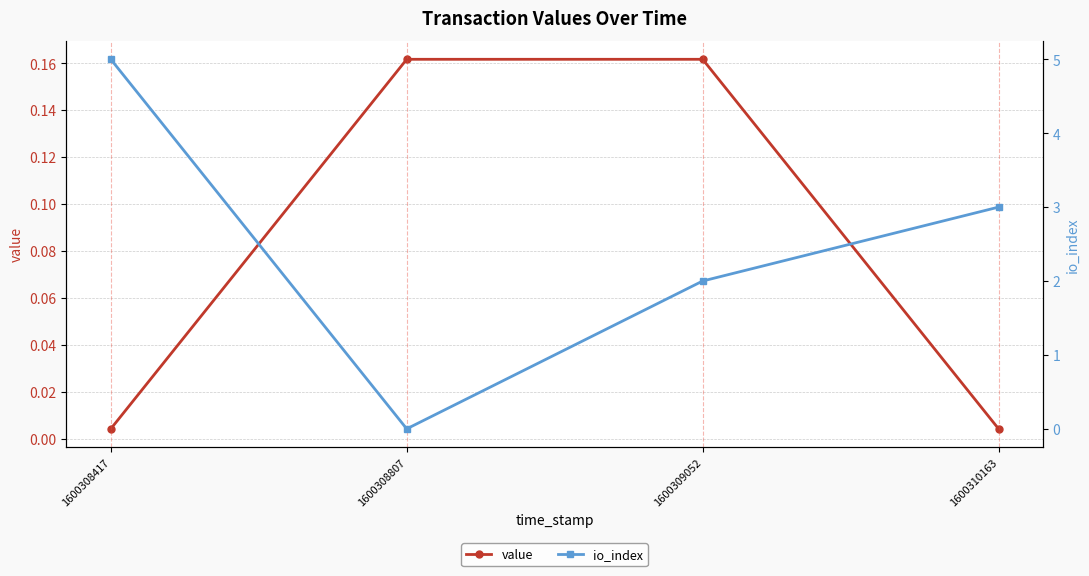

Reading left to right, what are all the values shown in this chart?

value: 1600308417=0.0	1600308807=0.2	1600309052=0.2	1600310163=0.0
io_index: 1600308417=5.0	1600308807=0.0	1600309052=2.0	1600310163=3.0